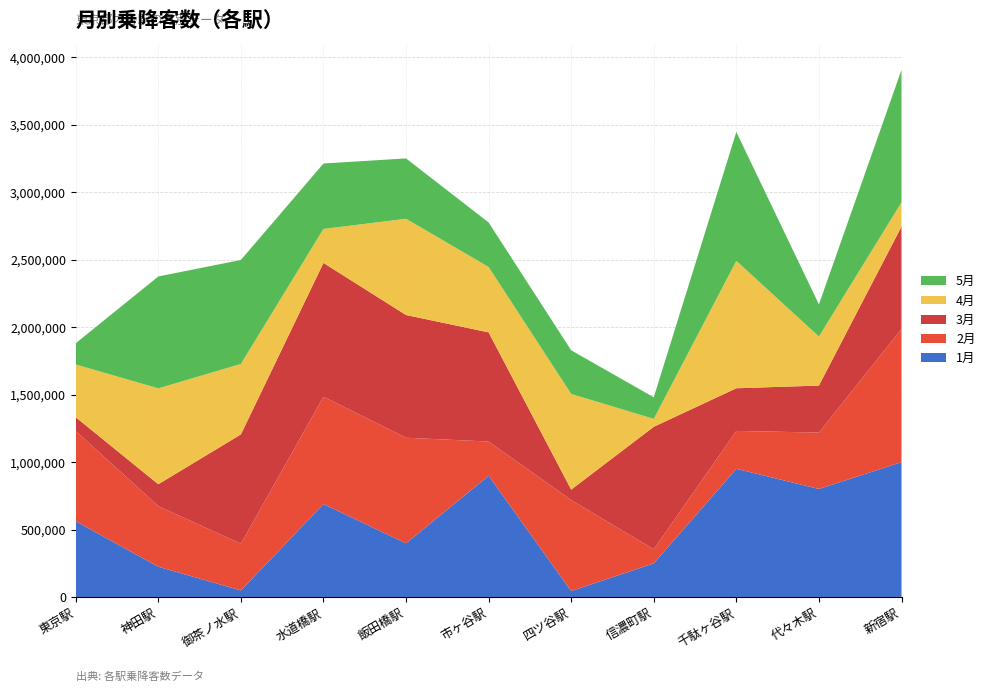

Reading left to right, what are all the values shown in this chart?

1月: 561500	224300	48500	688900	397800	898800	43600	249200	950300	800800	999800
2月: 668600	449500	346300	795300	783000	253700	675100	104400	280900	418200	988000
3月: 102800	162000	810400	992400	909700	809500	77300	908300	316300	348400	758500
4月: 390800	710900	522500	252100	713600	484600	709400	58700	944500	363700	179500
5月: 157300	829600	771000	485100	447500	330200	323500	159900	955600	238500	982400